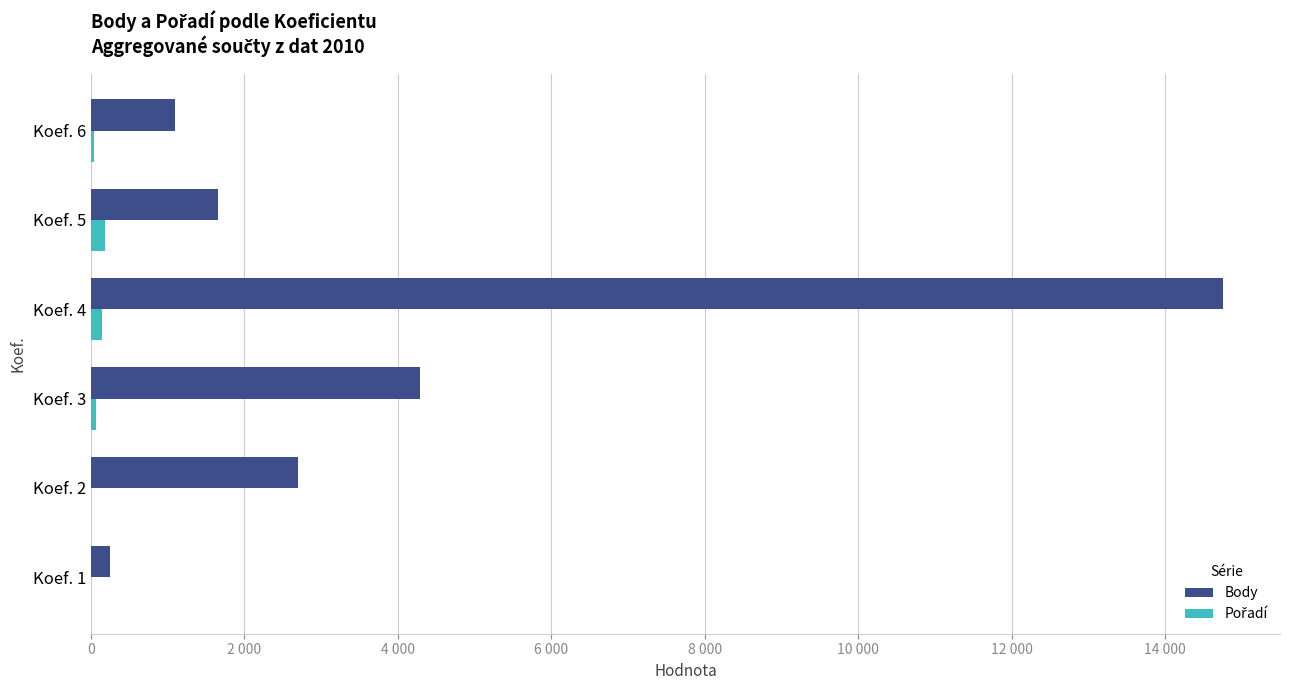

What is the value of the Pořadí bar at the 1st from the left?

7